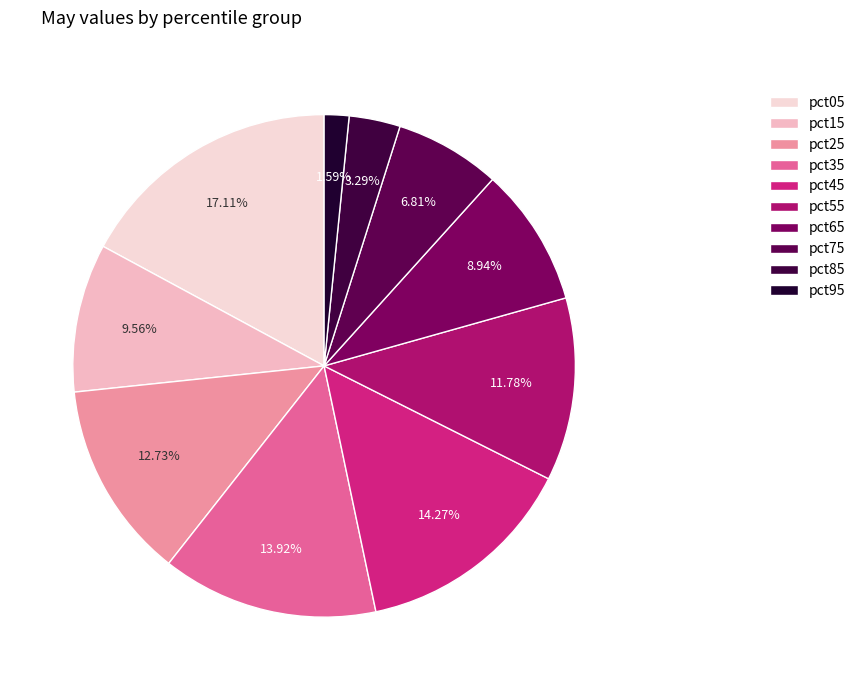

Which slice is the smallest?

pct95